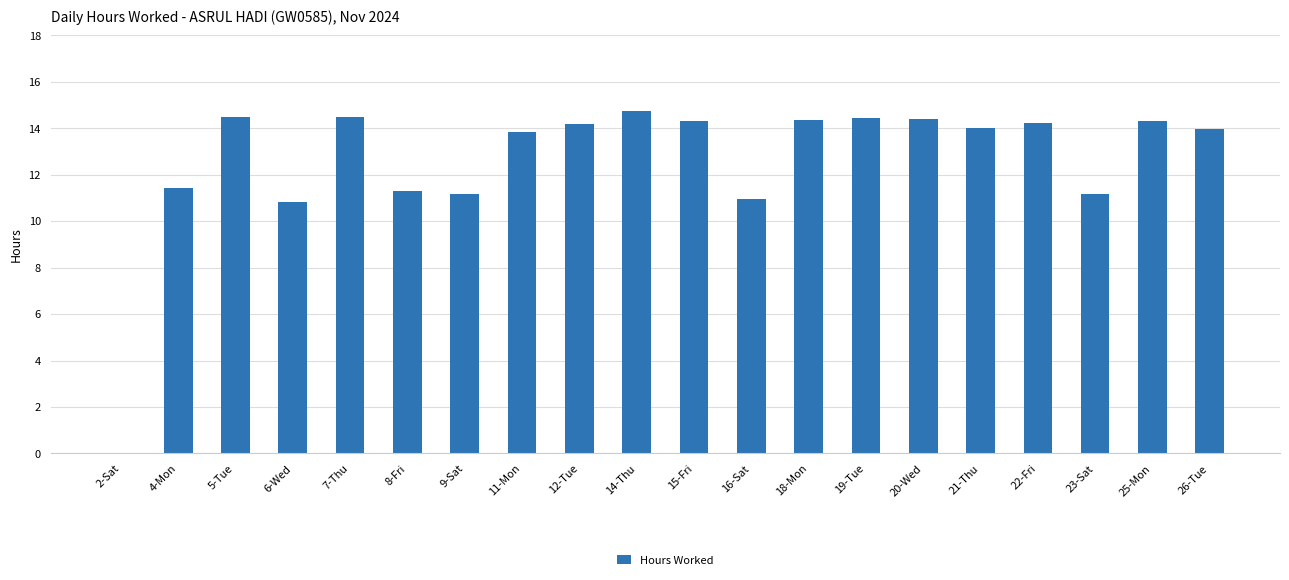

What is the change in value from 14-Thu to 22-Fri?

-0.5